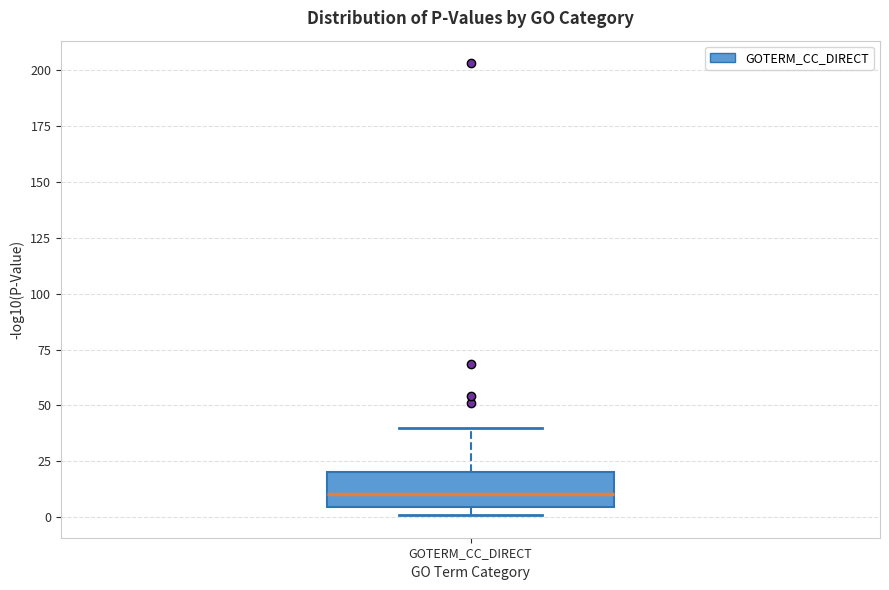

Read this box plot against the y-axis: the position of the median line, the range covered by the box, and the ends of both whiskers. The values are not printed on the chart, so give them approximately, as read against the axis.

median 10, box 5 to 20, whiskers 0 to 40